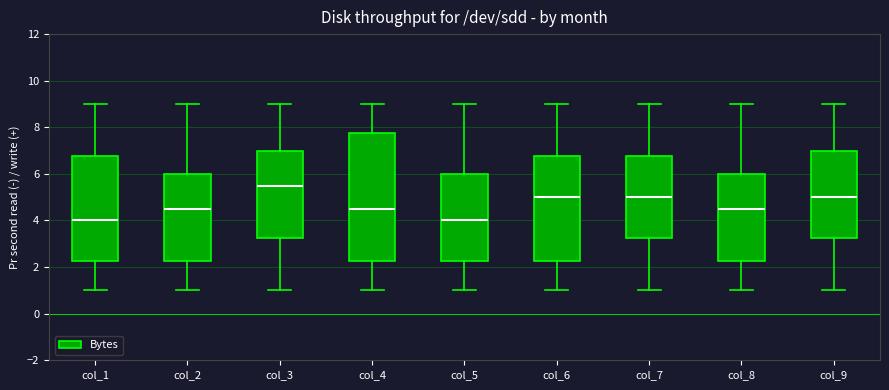

Which box has the highest median line?

col_3